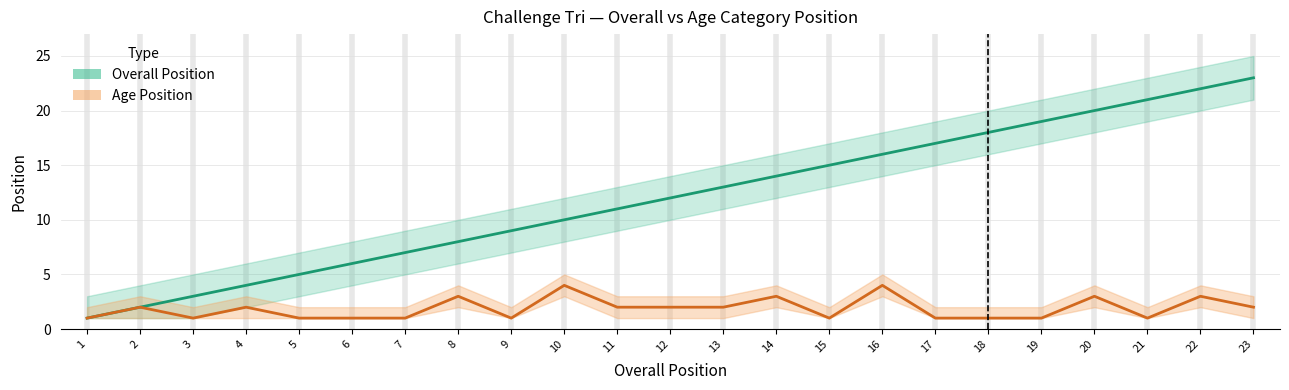

How many data points in Overall Position are less than 12?

11